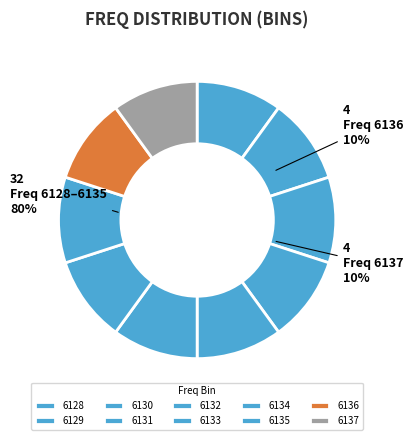

Is it true that 6128 is 1% of the pie?

False